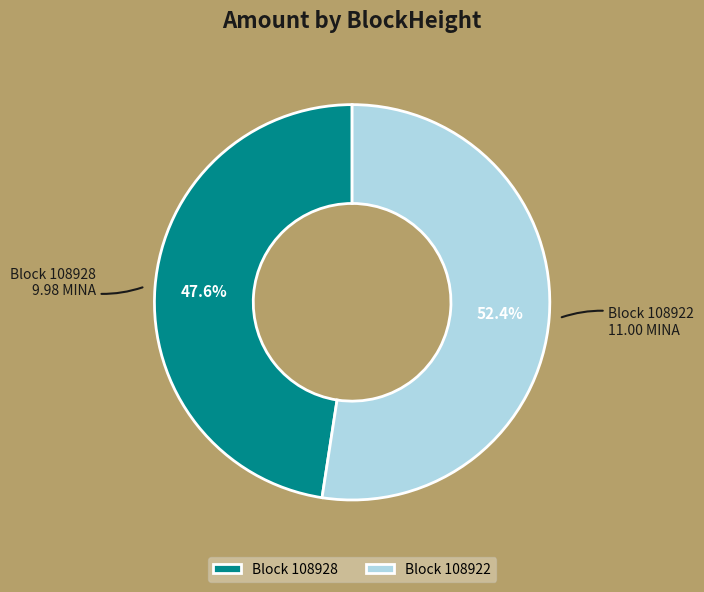

Is the sum of Block 108922 and Block 108928 greater than half?

Yes